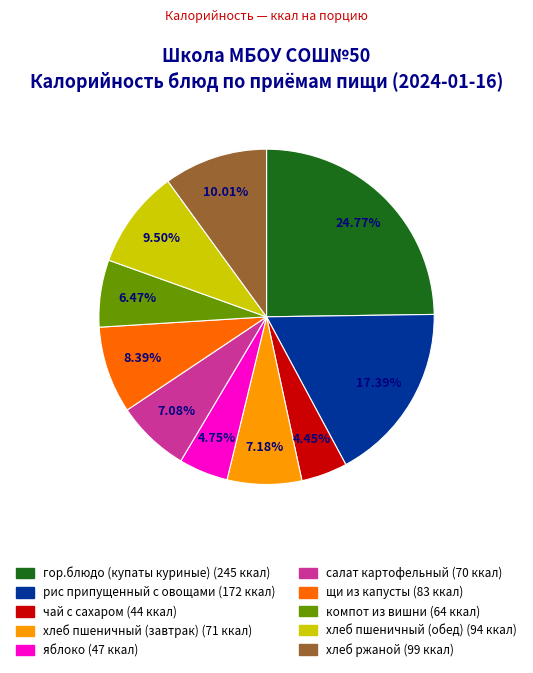

Which has a higher value, гор.блюдо (купаты куриные) (245 ккал) or хлеб пшеничный (обед) (94 ккал)?

гор.блюдо (купаты куриные) (245 ккал)